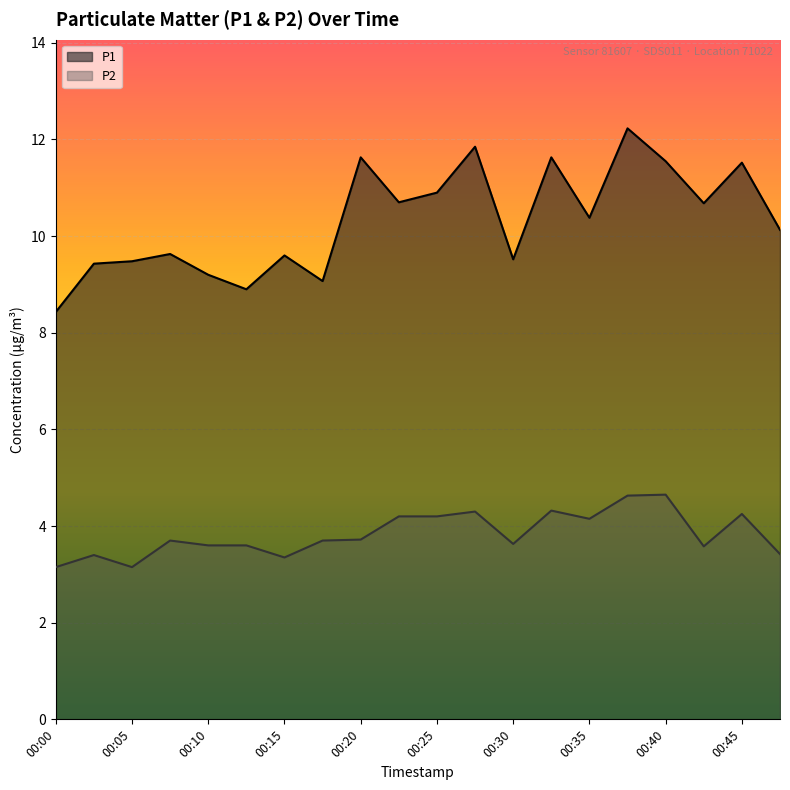

Reading right to left, transcribe all the data shown in this chart.

P1: 00:47=10.1	00:45=11.5	00:42=10.7	00:40=11.6	00:37=12.2	00:35=10.4	00:32=11.6	00:30=9.5	00:27=11.8	00:25=10.9	00:22=10.7	00:20=11.6	00:17=9.1	00:15=9.6	00:12=8.9	00:10=9.2	00:07=9.6	00:05=9.5	00:02=9.4	00:00=8.4
P2: 00:47=3.4	00:45=4.2	00:42=3.6	00:40=4.7	00:37=4.6	00:35=4.2	00:32=4.3	00:30=3.6	00:27=4.3	00:25=4.2	00:22=4.2	00:20=3.7	00:17=3.7	00:15=3.4	00:12=3.6	00:10=3.6	00:07=3.7	00:05=3.1	00:02=3.4	00:00=3.1